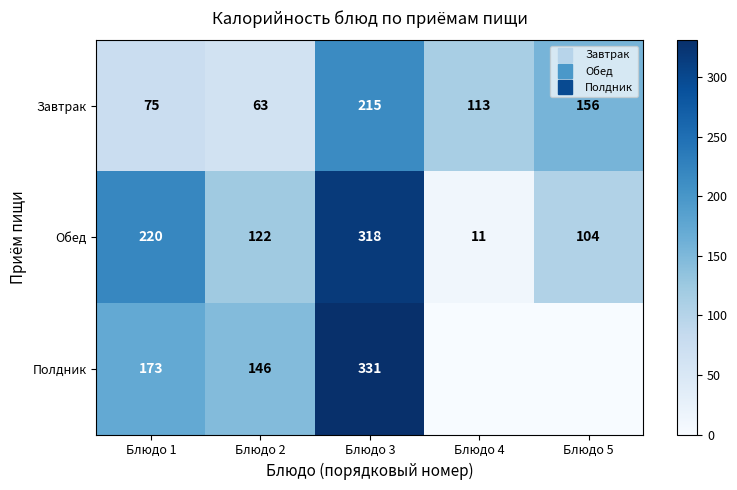

What is the average value of the Обед series?

155